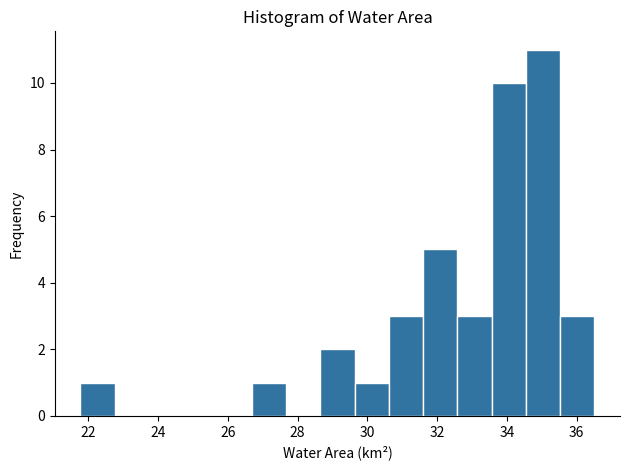

How tall is the bar that spans 32.6 to 33.6 on the x-axis? Neither the bar edges nor the heights are printed on the chart, so give them approximately, as read against the axes.

3